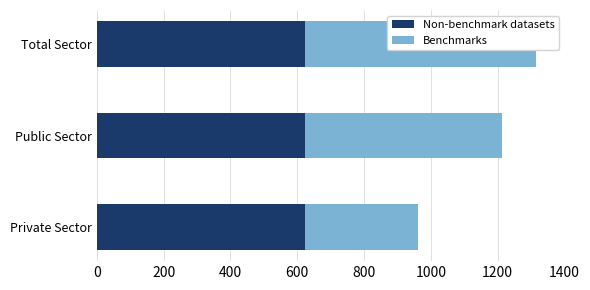

Rank the series by their maximum value, from lowest to highest.

Non-benchmark datasets, Benchmarks